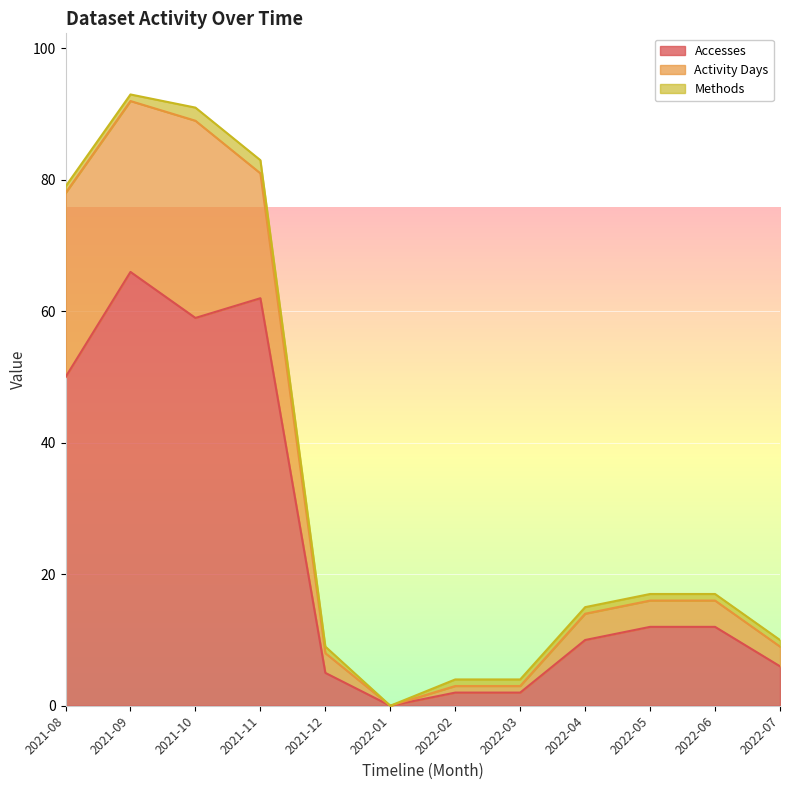

List the series in order of their overall mean, lowest first.

Methods, Activity Days, Accesses